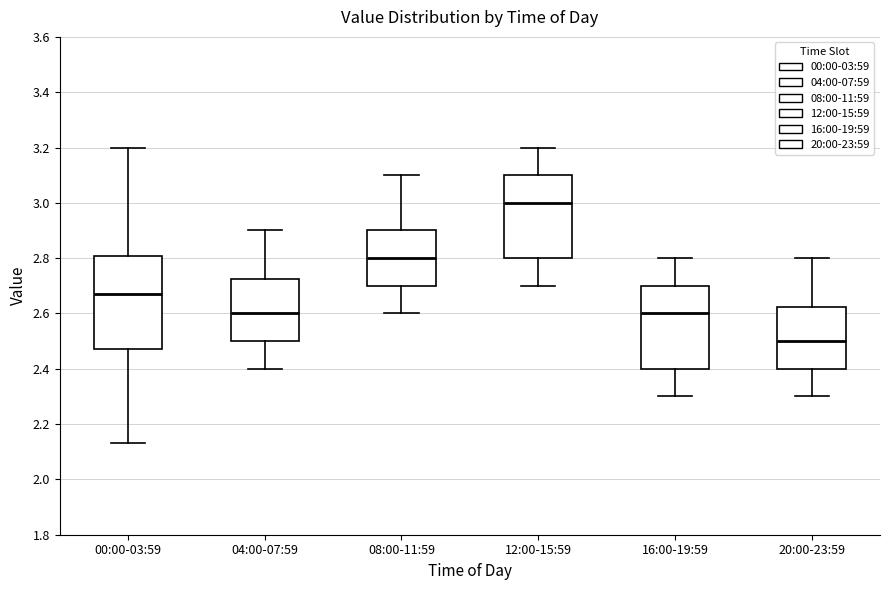

Reading left to right, transcribe this box plot: for each box, give where its median line is, the range the box spans, and where its two whiskers end, as read against the y-axis. The values are not printed on the chart, so give them approximately, as read against the axis.

00:00-03:59: median 2.68, box 2.48 to 2.80, whiskers 2.14 to 3.20
04:00-07:59: median 2.60, box 2.50 to 2.72, whiskers 2.40 to 2.90
08:00-11:59: median 2.80, box 2.70 to 2.90, whiskers 2.60 to 3.10
12:00-15:59: median 3.00, box 2.80 to 3.10, whiskers 2.70 to 3.20
16:00-19:59: median 2.60, box 2.40 to 2.70, whiskers 2.30 to 2.80
20:00-23:59: median 2.50, box 2.40 to 2.62, whiskers 2.30 to 2.80